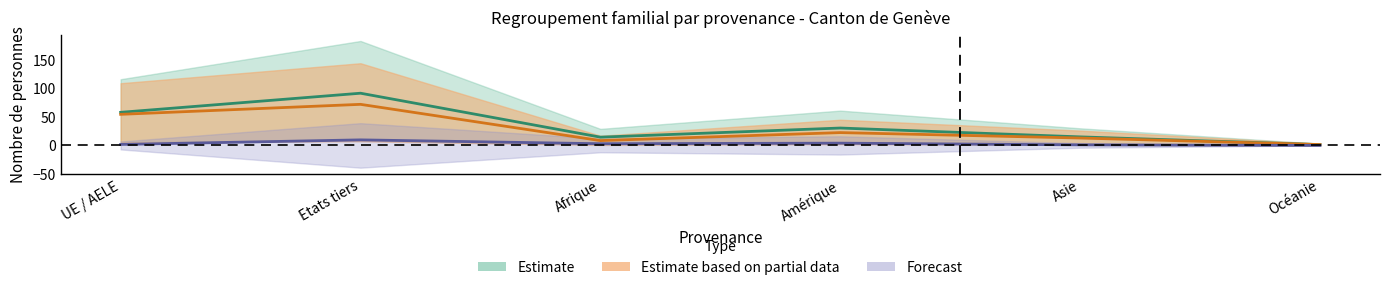

In Total_suisse, how many points are higher than both neighbors (excluding endpoints)?

2